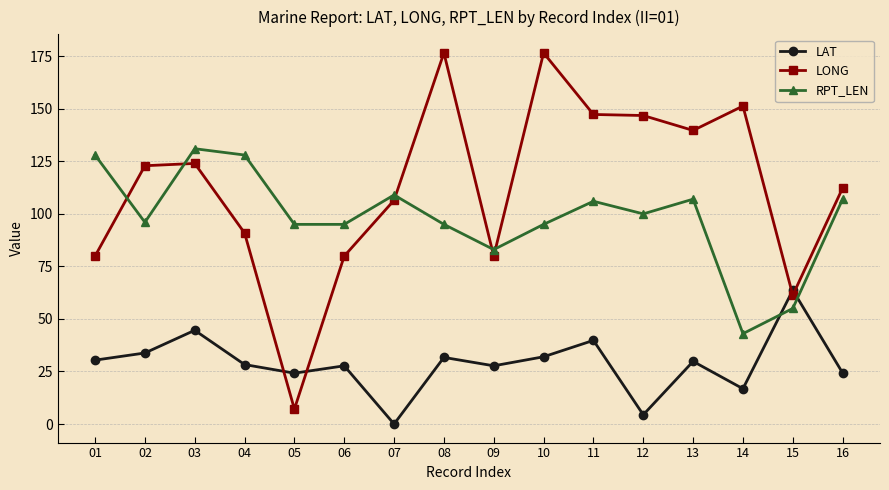

Is it true that LONG equals 61.5 at 07?

False